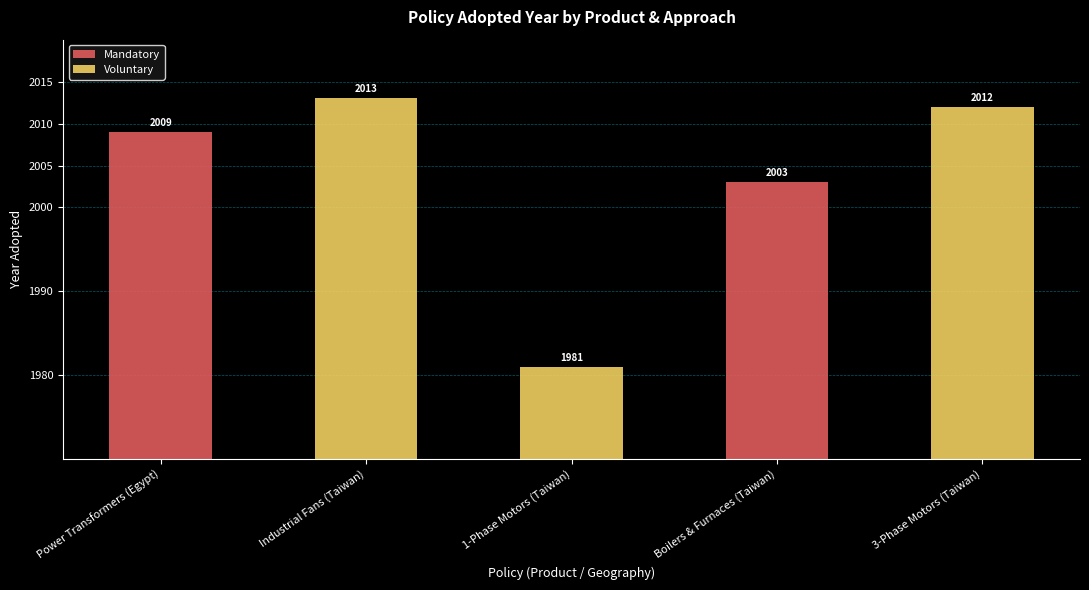

Where is Voluntary nearest to the value 1006?

1-Phase Motors (Taiwan)